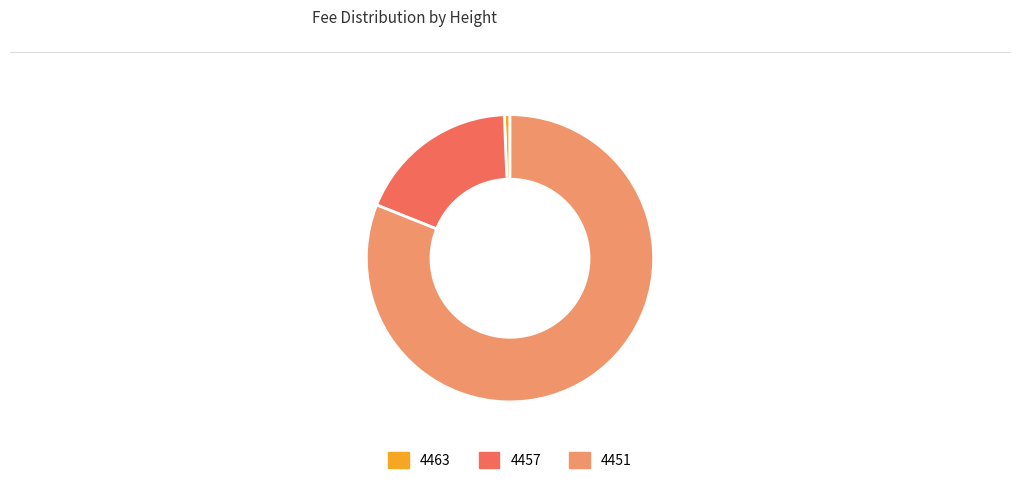

Does 4451 represent more than half of the total?

Yes